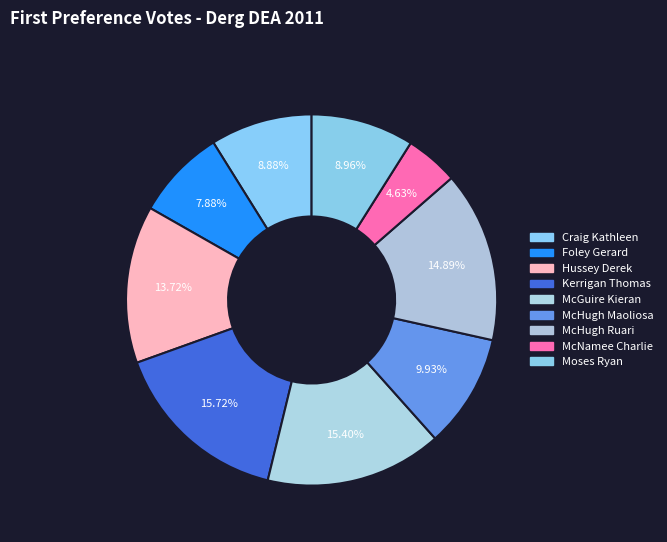

To the nearest percent, what is the average slice percentage?

11%